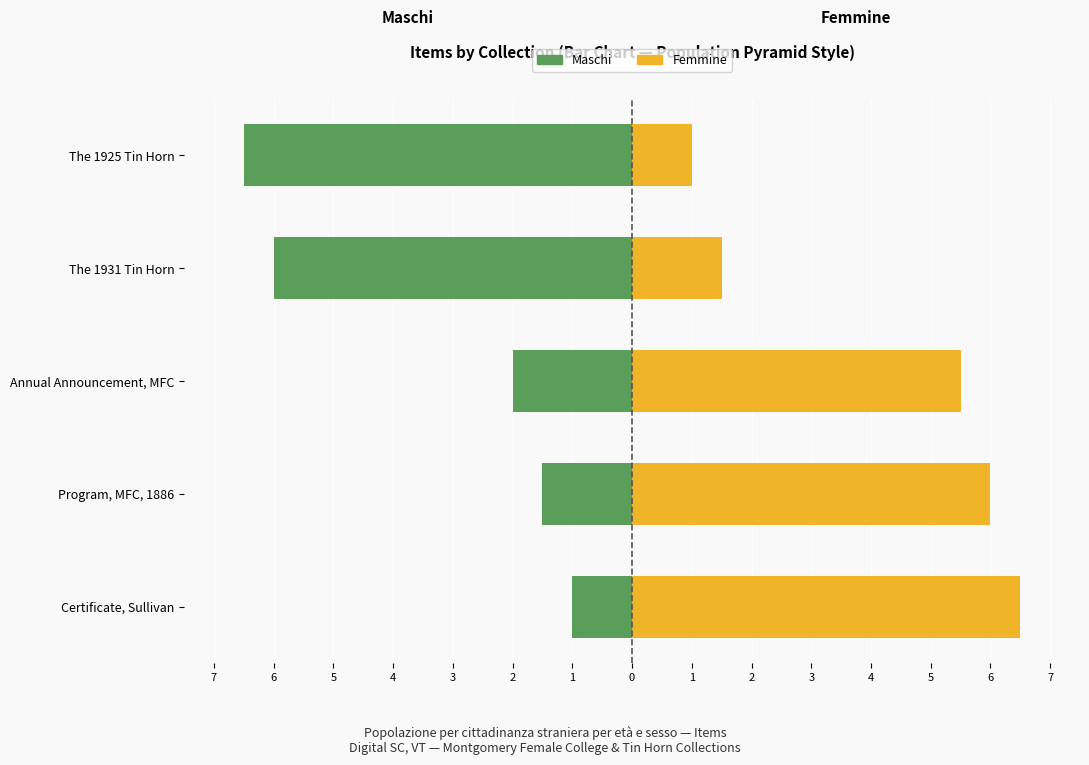

What is the spread (max minus min) of values at Program, MFC, 1886?

7.5